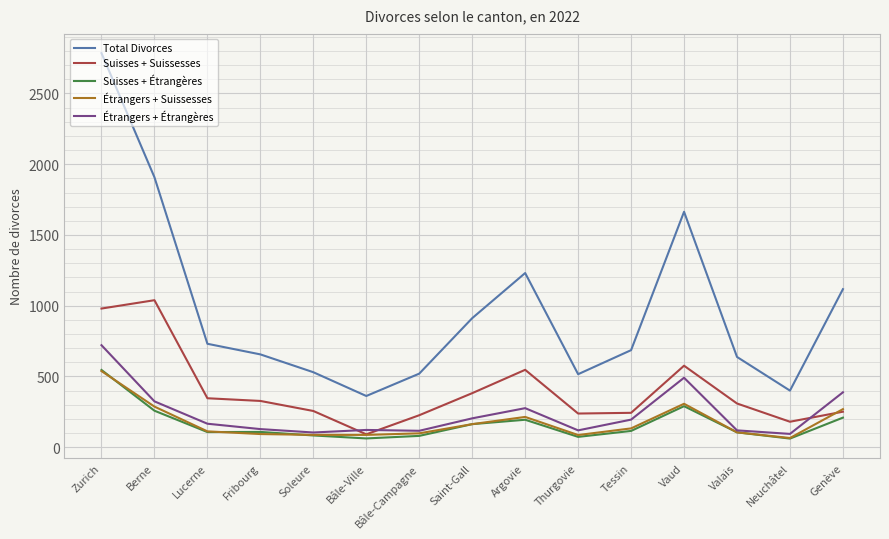

What is the difference between the maximum and second lowest values in the Suisses + Étrangères series?

484